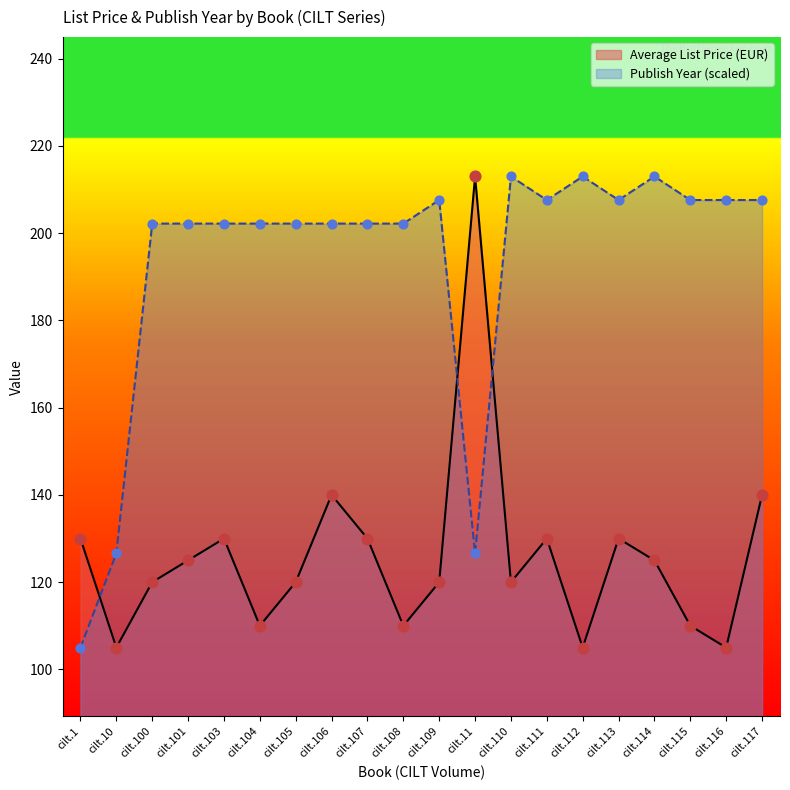

What are all the series names shown in the legend?

Average List Price (EUR), Publish Year (scaled)